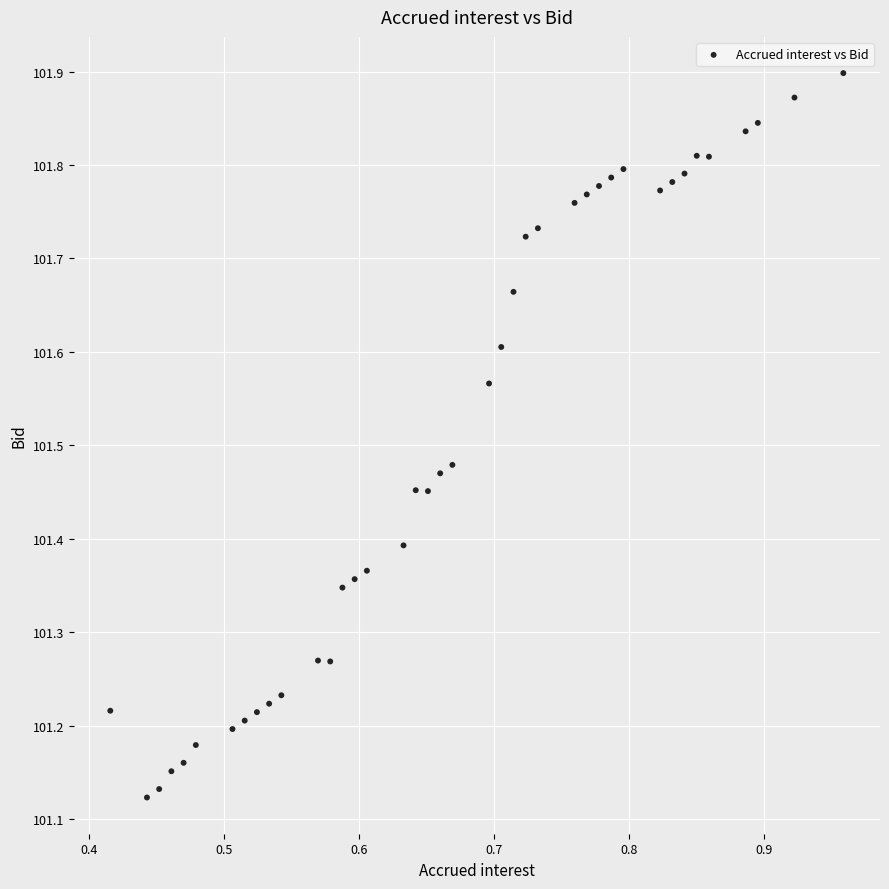

What is the range of X values (max minus min)?

0.5